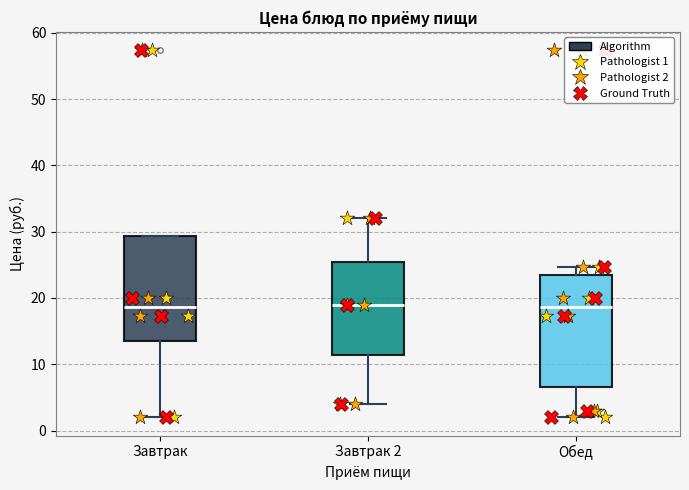

Reading left to right, read every box against the y-axis: the position of its median line, the range the box covers, and the ends of its whiskers. The values are not printed on the chart, so give them approximately, as read against the axis.

Завтрак: median 19, box 13 to 29, whiskers 2 to 29
Завтрак 2: median 19, box 11 to 26, whiskers 4 to 32
Обед: median 19, box 7 to 24, whiskers 2 to 25